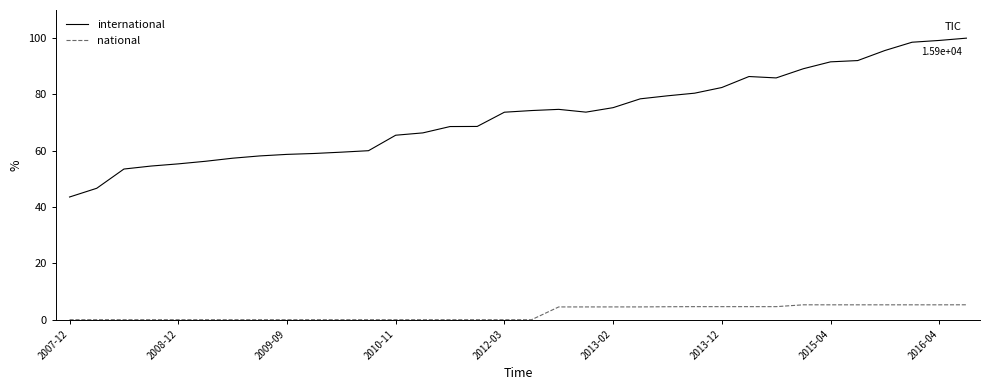

What is the difference between the second highest and second lowest values in the national series?

5.3